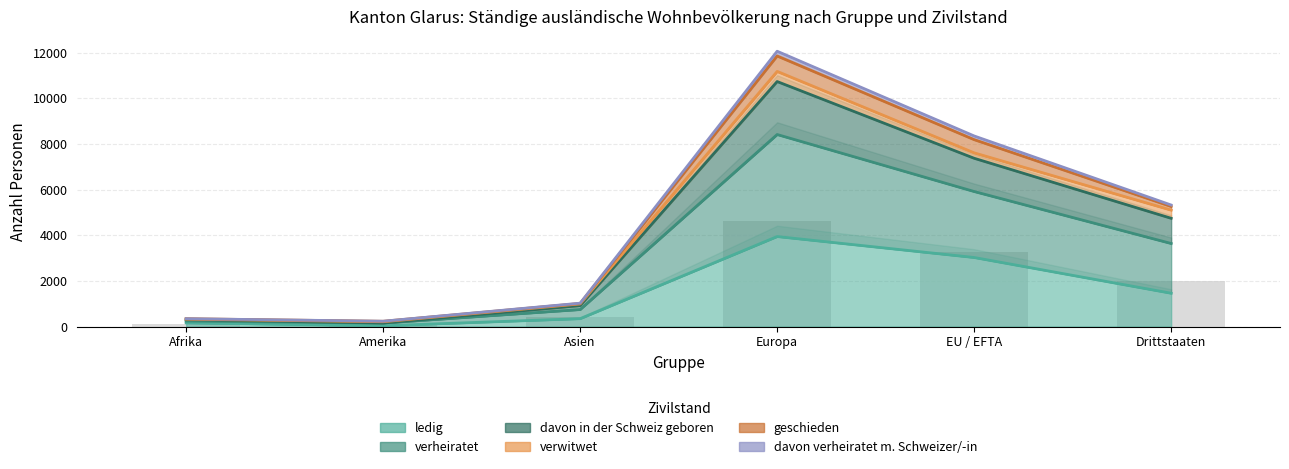

Which series has the largest total across all categories?

verheiratet